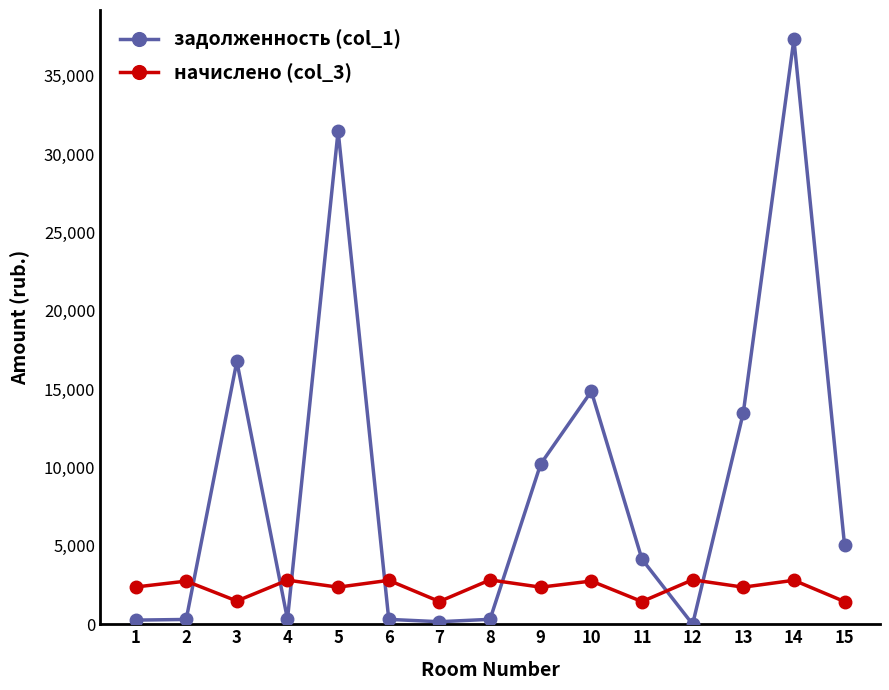

Which category has the highest value in the задолженность (col_1) series?

14